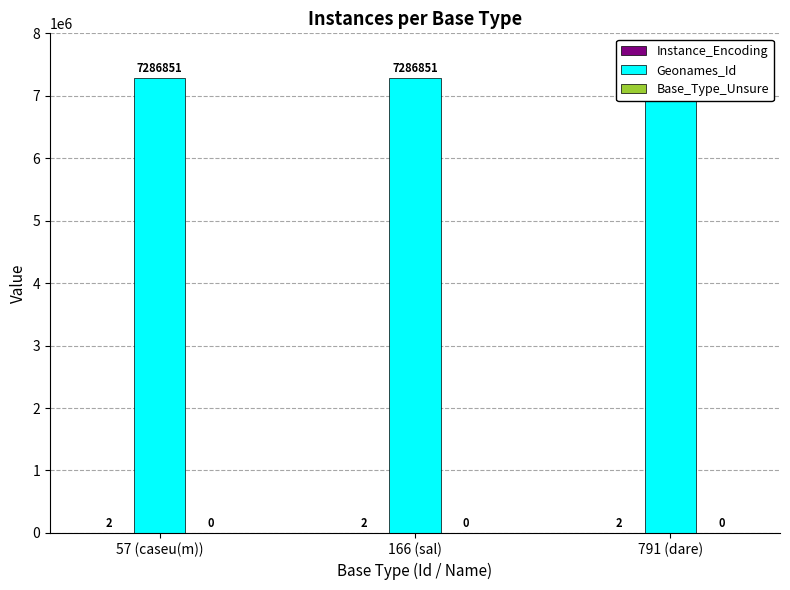

What is the label of the 1st bar from the right?

791 (dare)